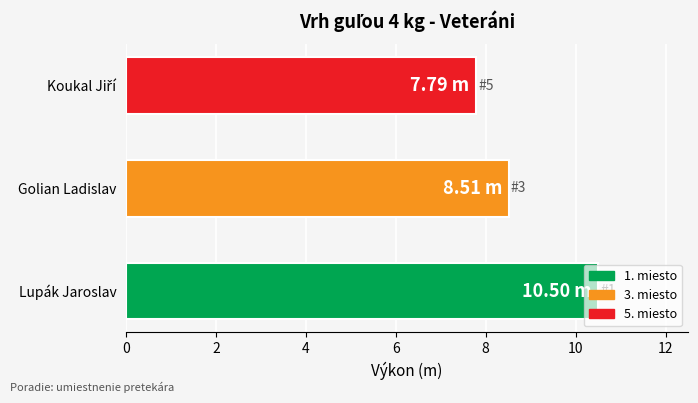

Does the chart contain any negative values?

No